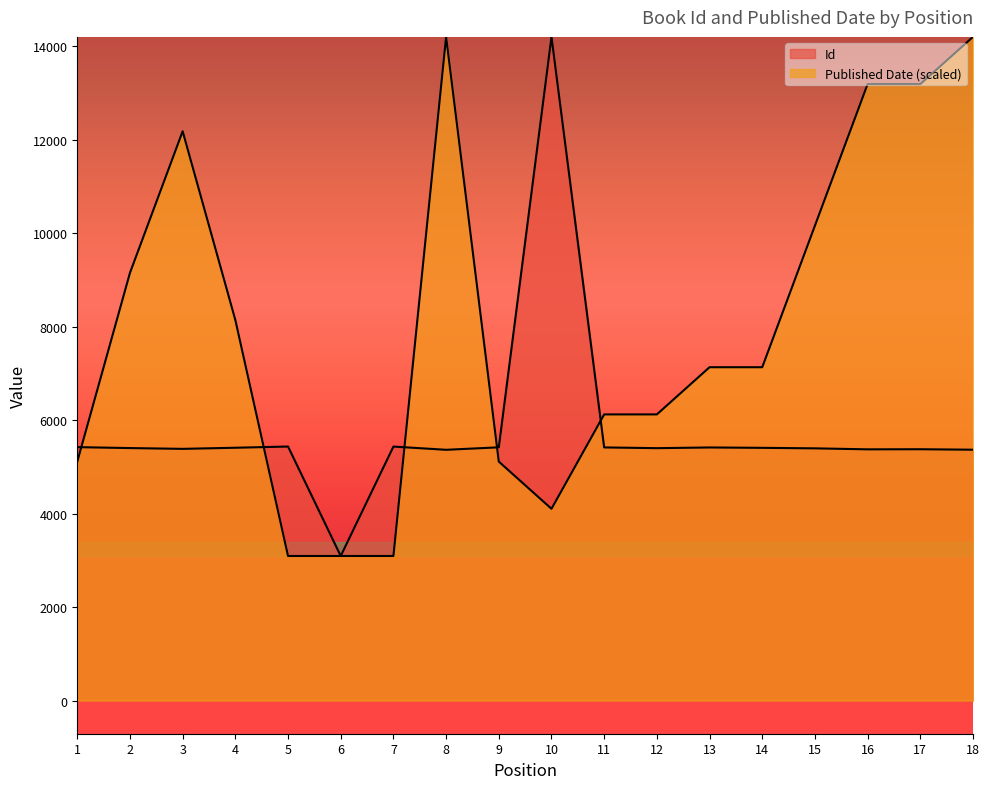

What is the sum of all Id values?

103716.0